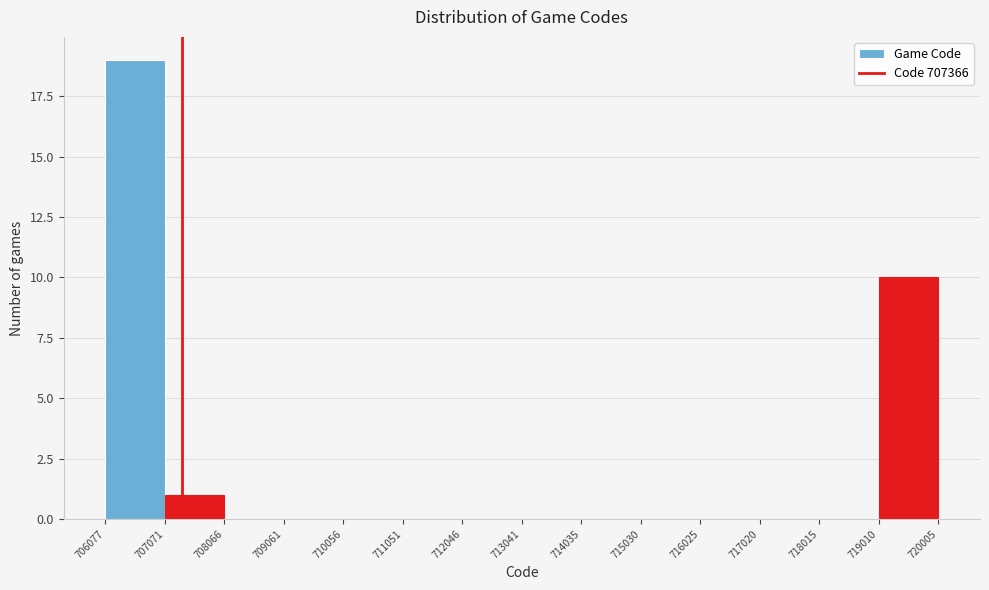

Reading left to right, transcribe this chart: for each bar, give the range it covers on the x-axis and its height. The values are not printed on the chart, so give them approximately, as read against the axis.

706077 to 707071: 19
707071 to 708066: 1
708066 to 709061: 0
709061 to 710056: 0
710056 to 711051: 0
711051 to 712046: 0
712046 to 713041: 0
713041 to 714035: 0
714035 to 715030: 0
715030 to 716025: 0
716025 to 717020: 0
717020 to 718015: 0
718015 to 719010: 0
719010 to 720005: 10